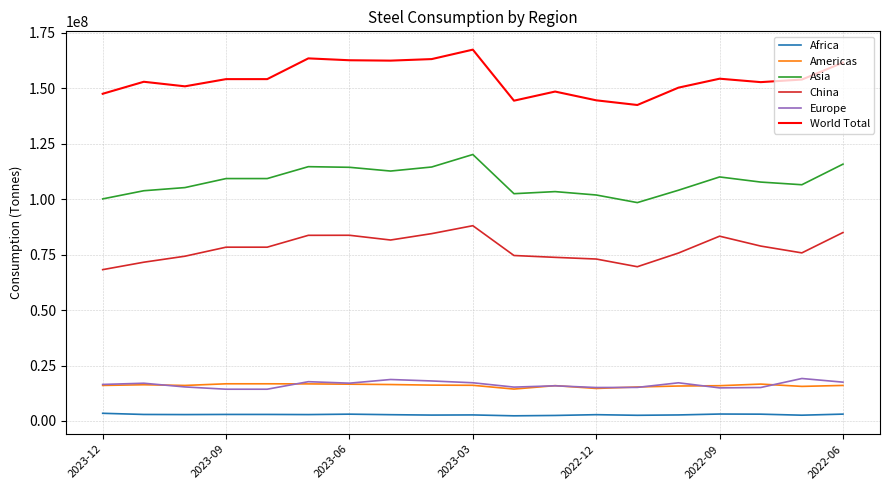

True or false: Africa and Europe intersect in this chart.

False